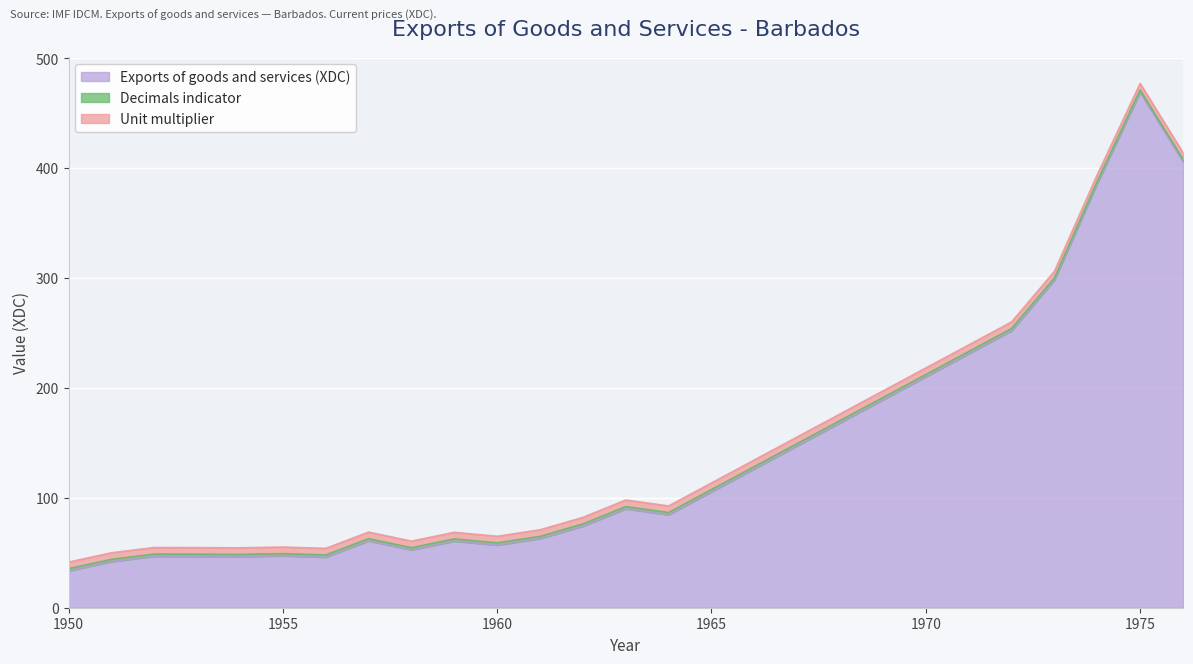

What is the value of the Exports of goods and services (XDC) point at the 19th from the left?

469.0